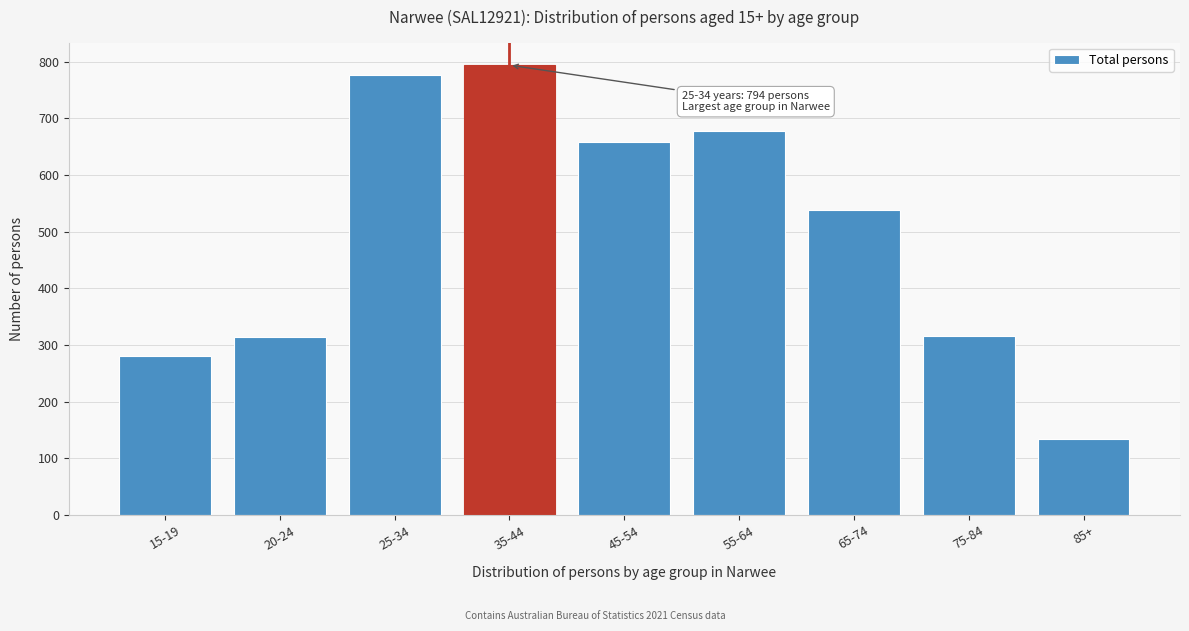

Approximately how many times larger is the value at 45-54 compared to 15-19?

2.4